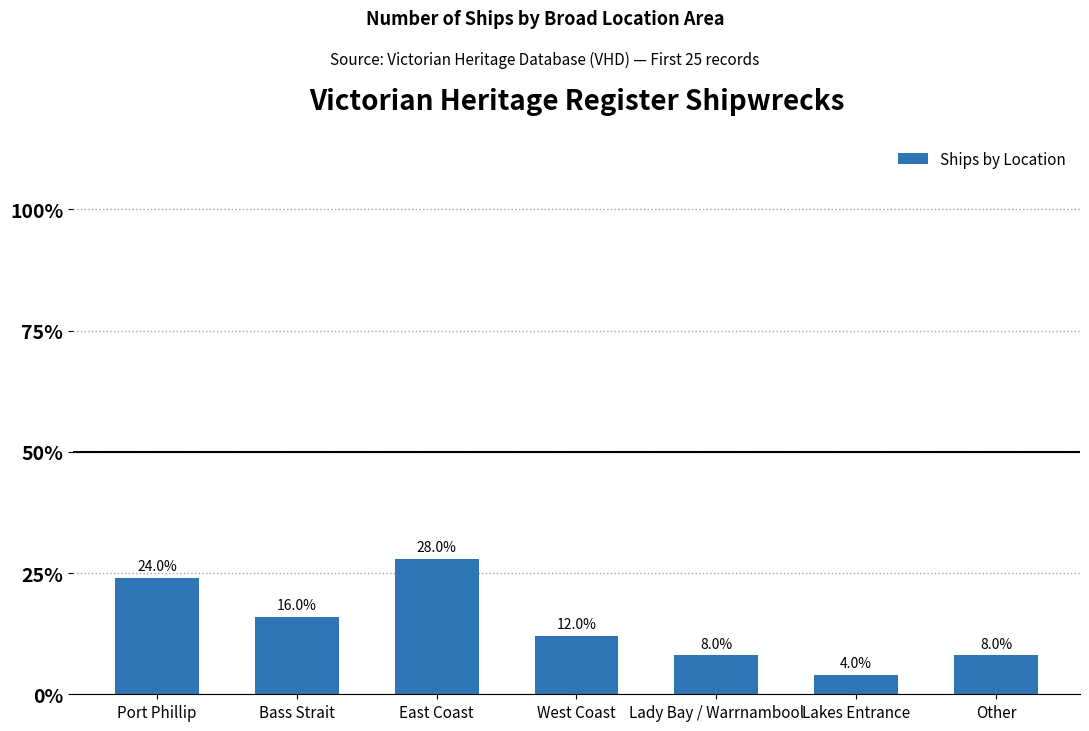

Are the bars horizontal?

No